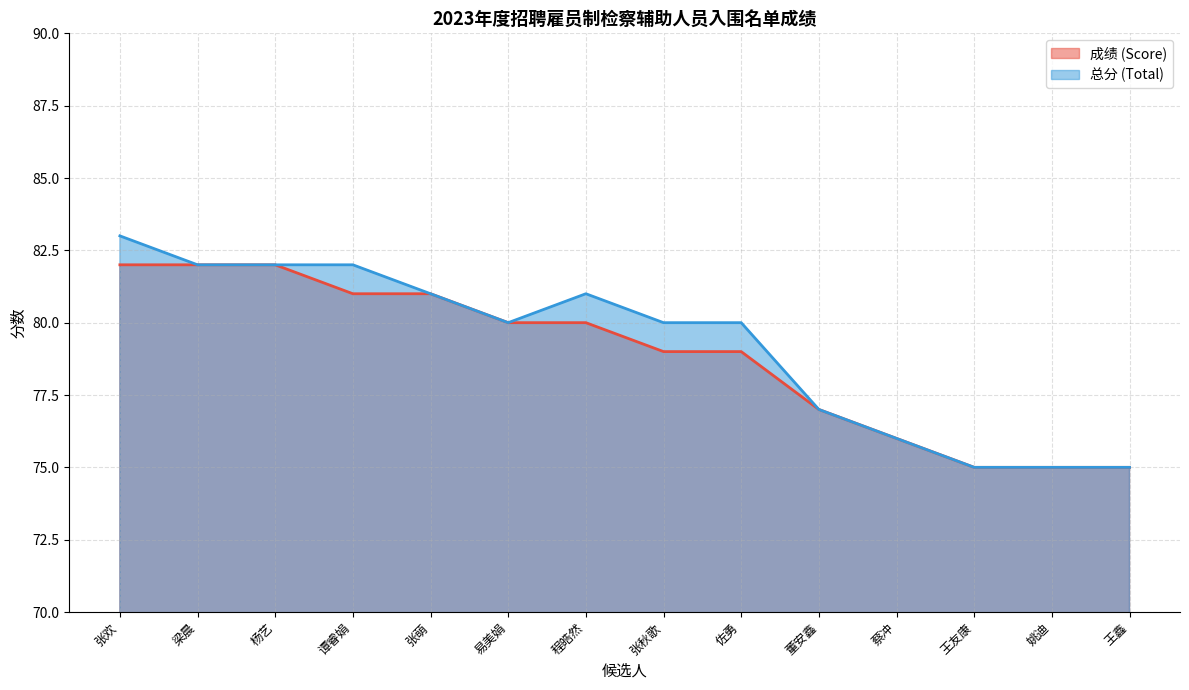

Rank the categories by 总分 (Total) value from highest to lowest.

张欢, 梁晨, 杨艺, 谭睿娟, 张萌, 程皓然, 易美娟, 张秋歌, 佐勇, 董安鑫, 蔡冲, 王友康, 姚迪, 王鑫